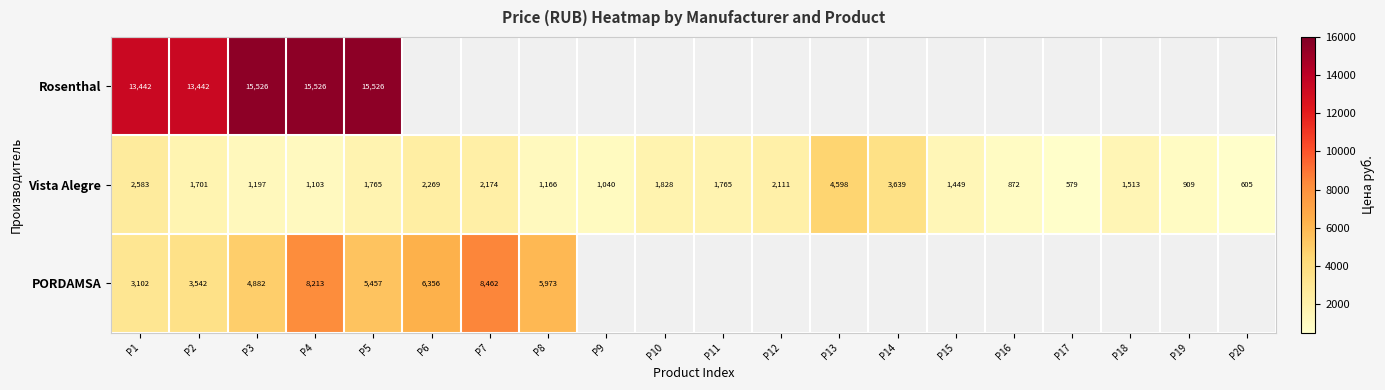

At P2, list the series in order from smallest to largest.

Vista Alegre, PORDAMSA, Rosenthal